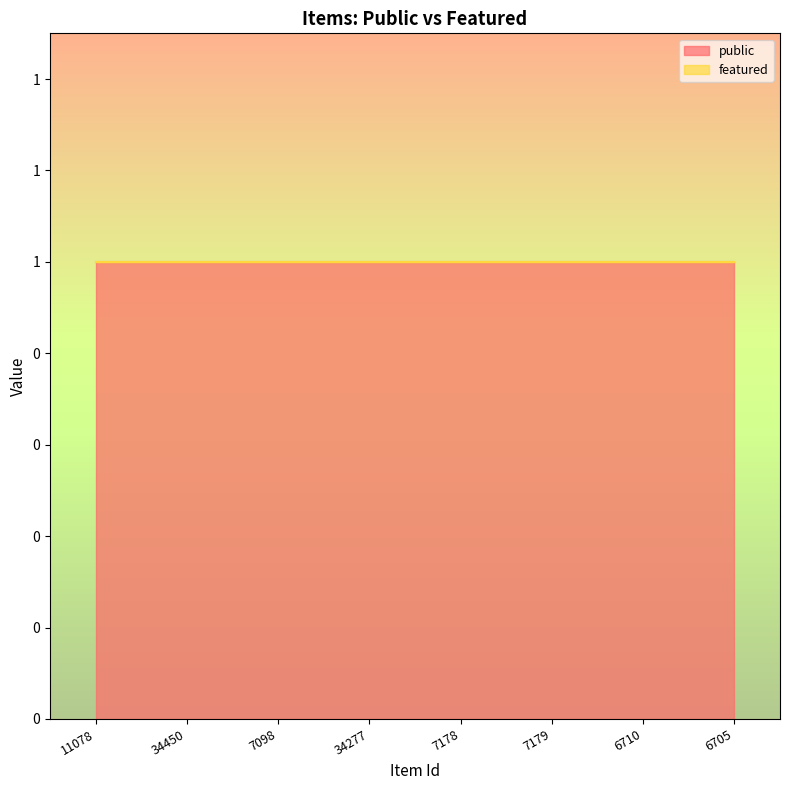

At which label does public reach its peak?

11078